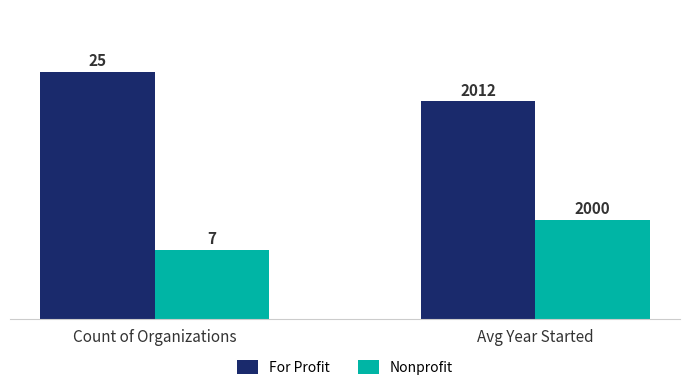

The value of For Profit at Count of Organizations is 35. True or false?

False